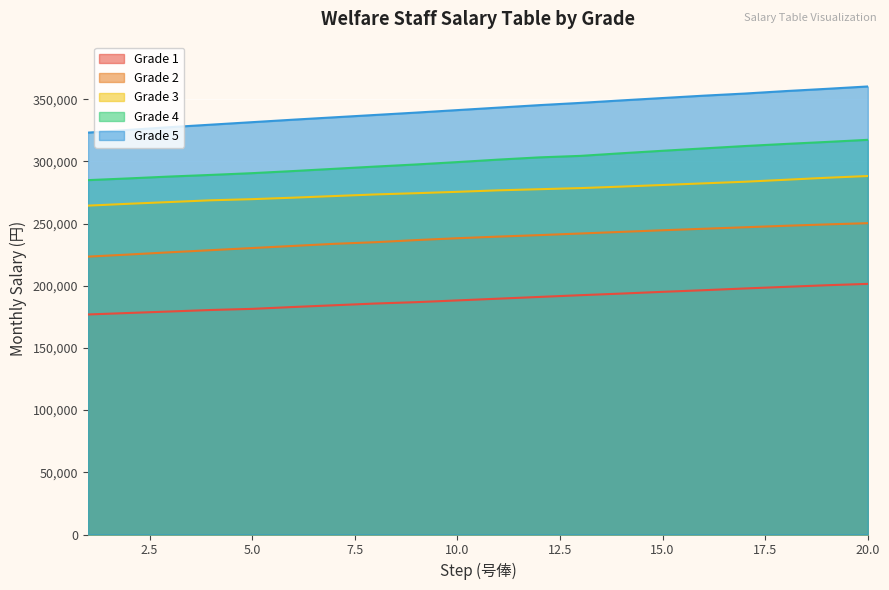

What are all the series names shown in the legend?

Grade 1, Grade 2, Grade 3, Grade 4, Grade 5